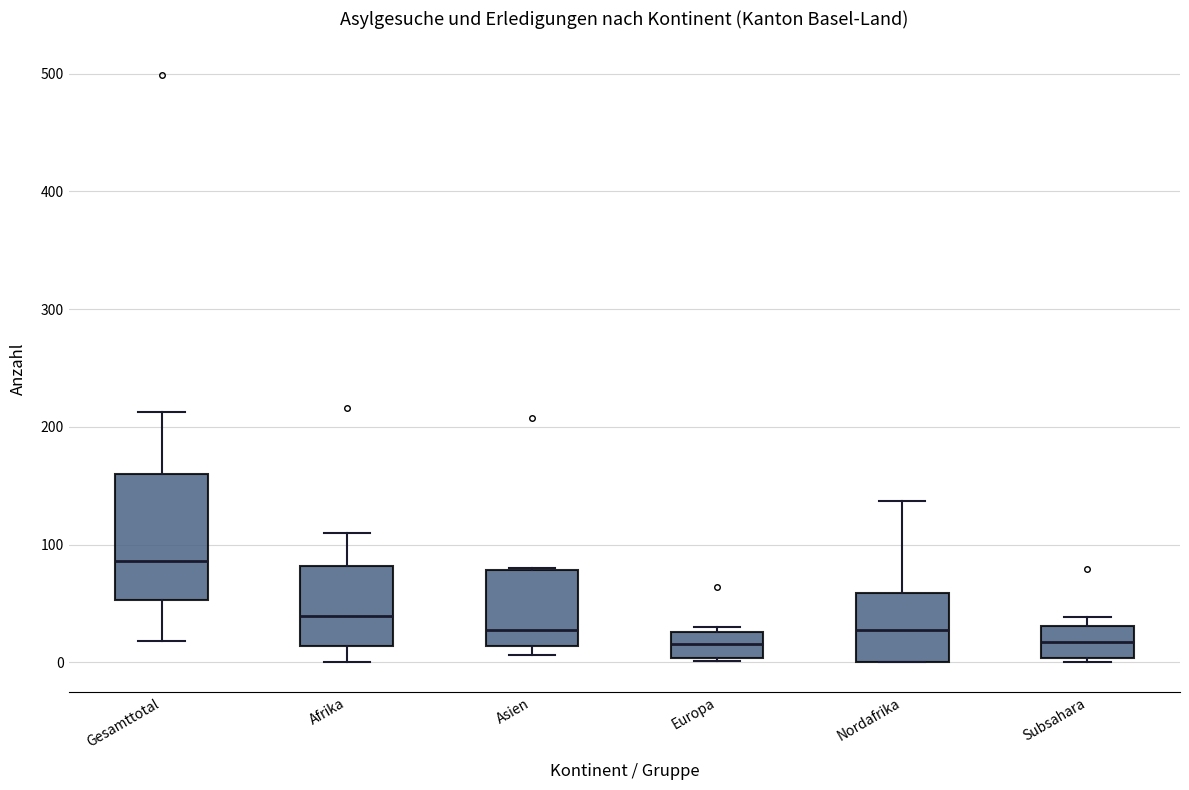

Which box is the tallest, from its lower edge to its upper edge?

Gesamttotal